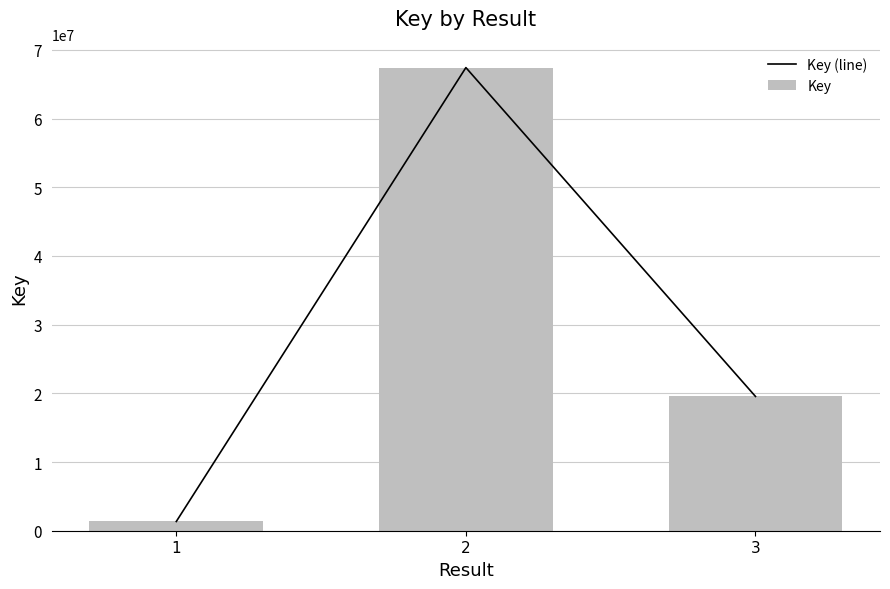

What is the difference between the maximum and minimum values in the Key series?

66080857